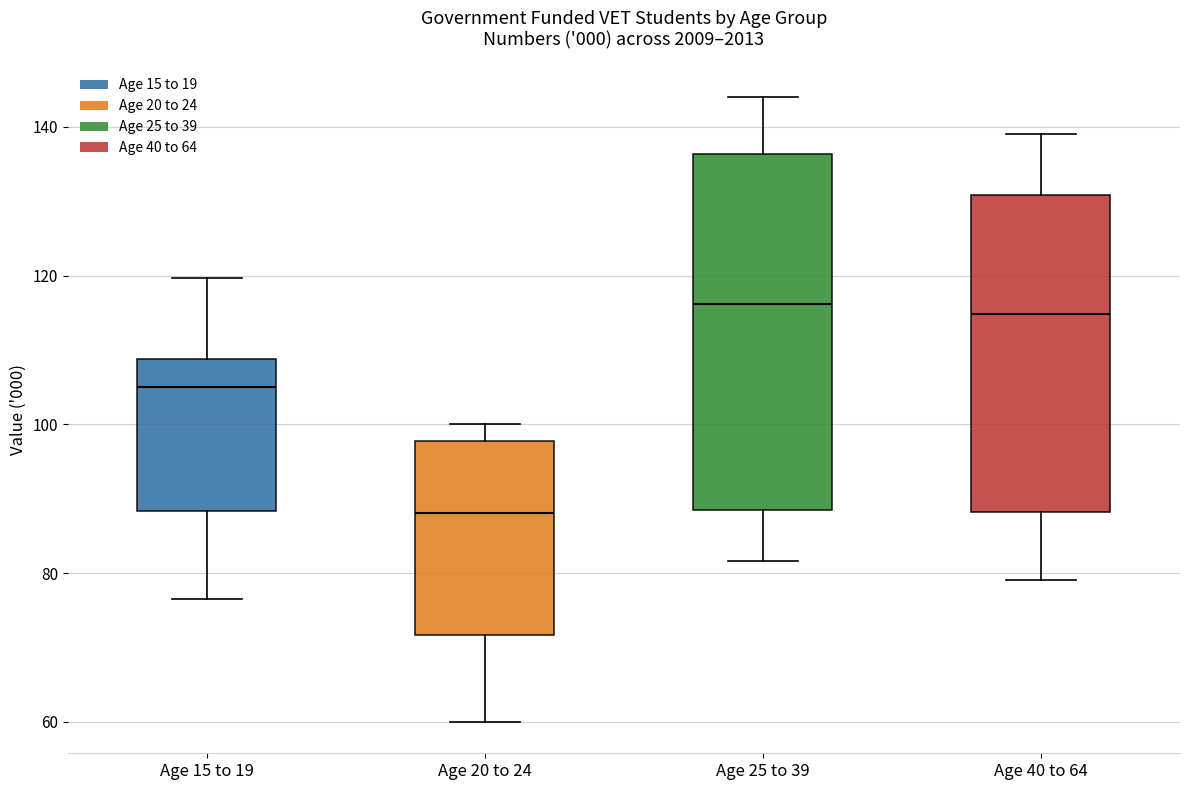

Reading left to right, transcribe this box plot: for each box, give where its median line is, the range the box spans, and where its two whiskers end, as read against the y-axis. The values are not printed on the chart, so give them approximately, as read against the axis.

Age 15 to 19: median 106, box 88 to 108, whiskers 76 to 120
Age 20 to 24: median 88, box 72 to 98, whiskers 60 to 100
Age 25 to 39: median 116, box 88 to 136, whiskers 82 to 144
Age 40 to 64: median 114, box 88 to 130, whiskers 80 to 138